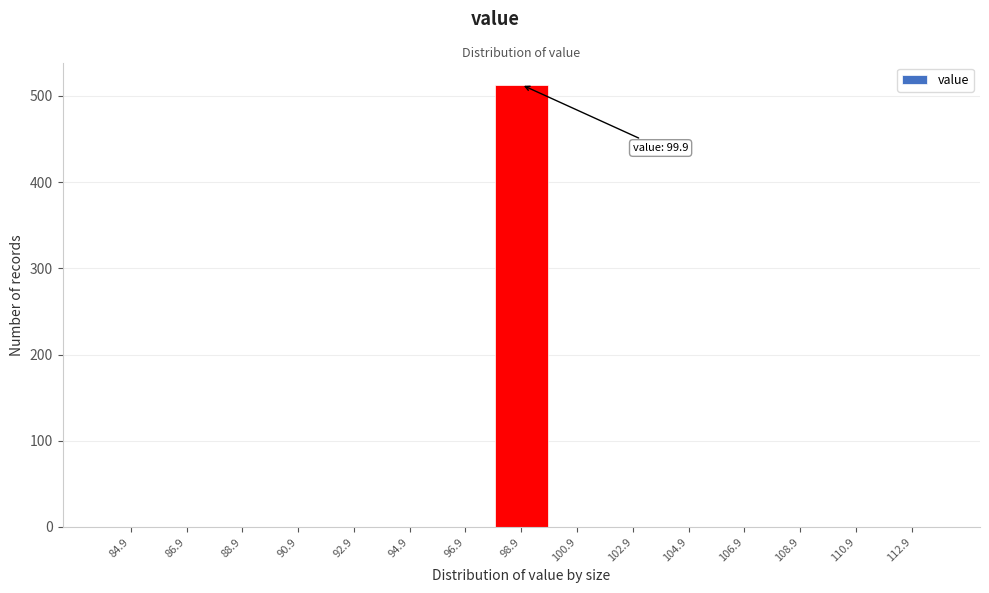

Reading right to left, what are all the values shown in this chart?

112.9=0	110.9=0	108.9=0	106.9=0	104.9=0	102.9=0	100.9=0	98.9=513	96.9=0	94.9=0	92.9=0	90.9=0	88.9=0	86.9=0	84.9=0